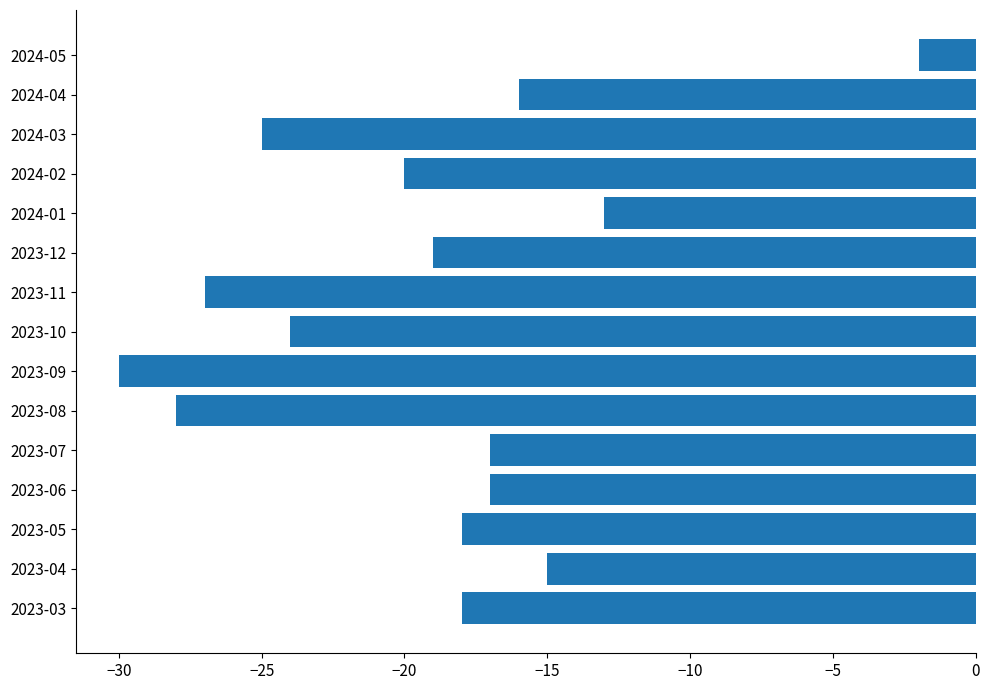

How many categories are shown in the chart?

15